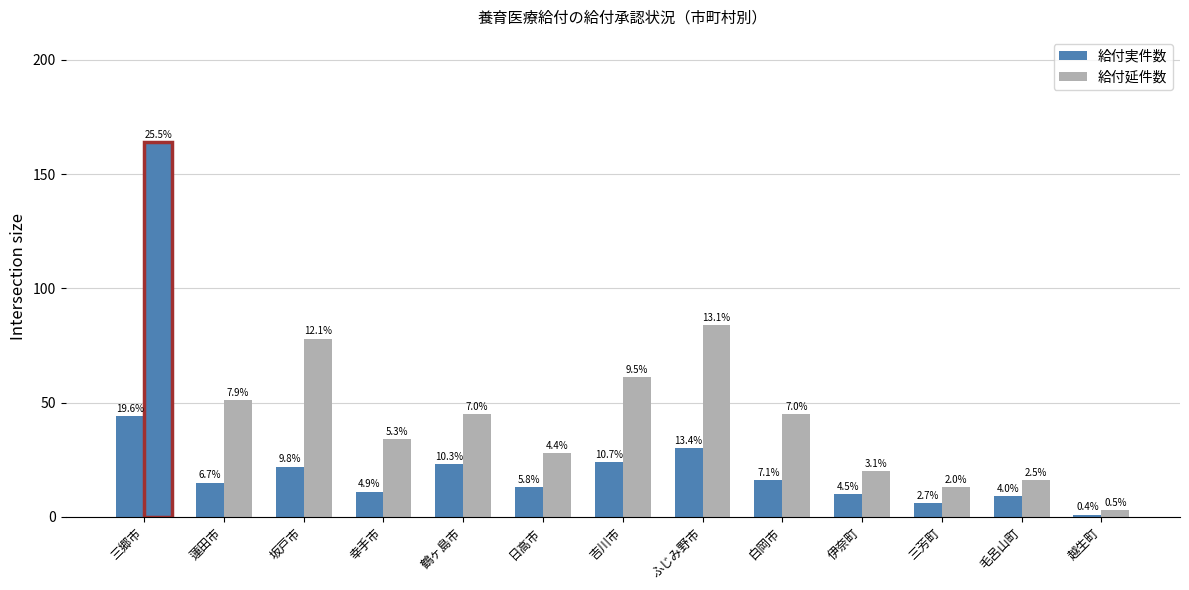

Rank the series by their maximum value, from highest to lowest.

給付延件数, 給付実件数